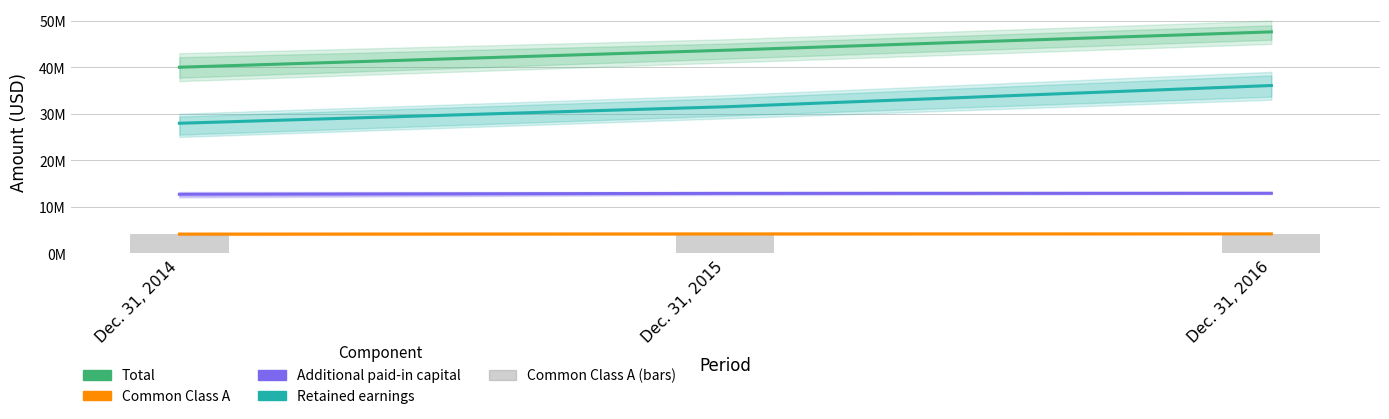

Between Dec. 31, 2016 and Dec. 31, 2014, which is larger?

Dec. 31, 2016